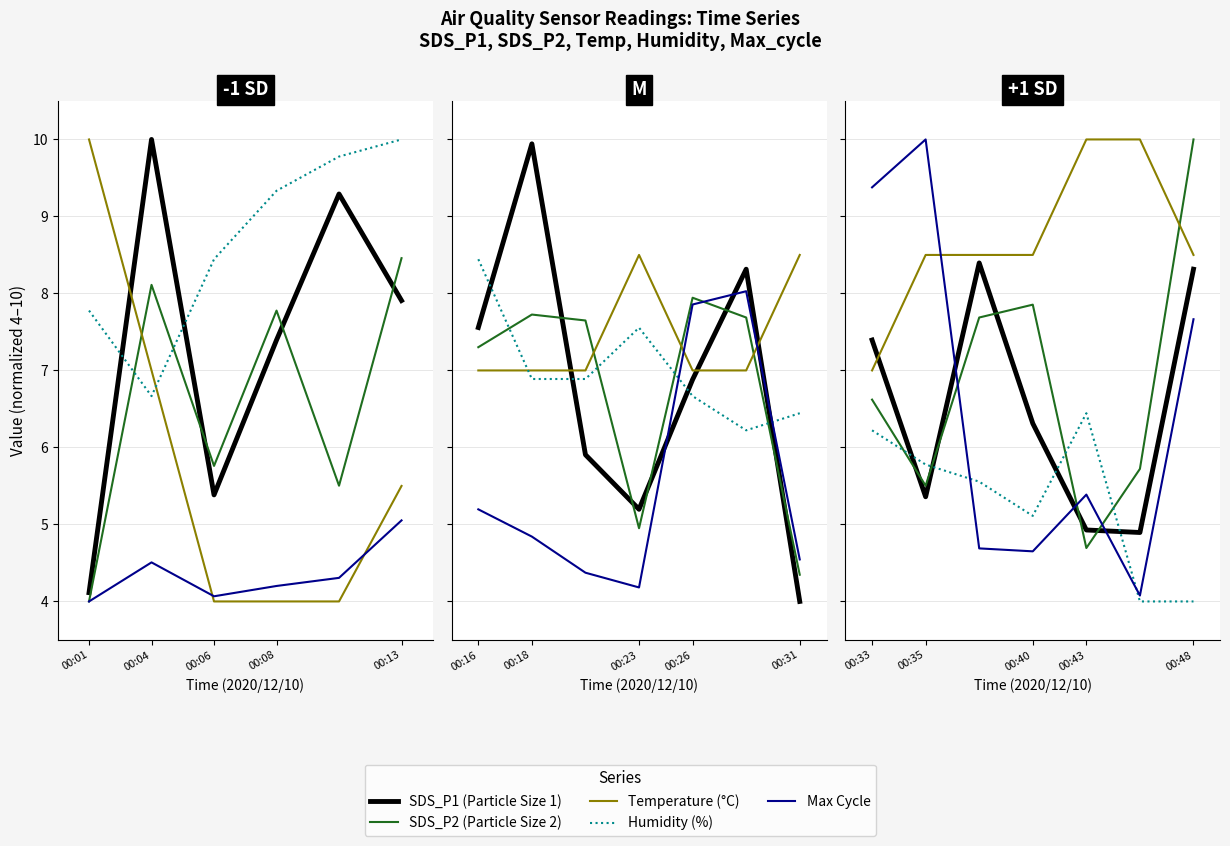

What is the difference between the maximum and second lowest values in the SDS_P1 series?

3.5